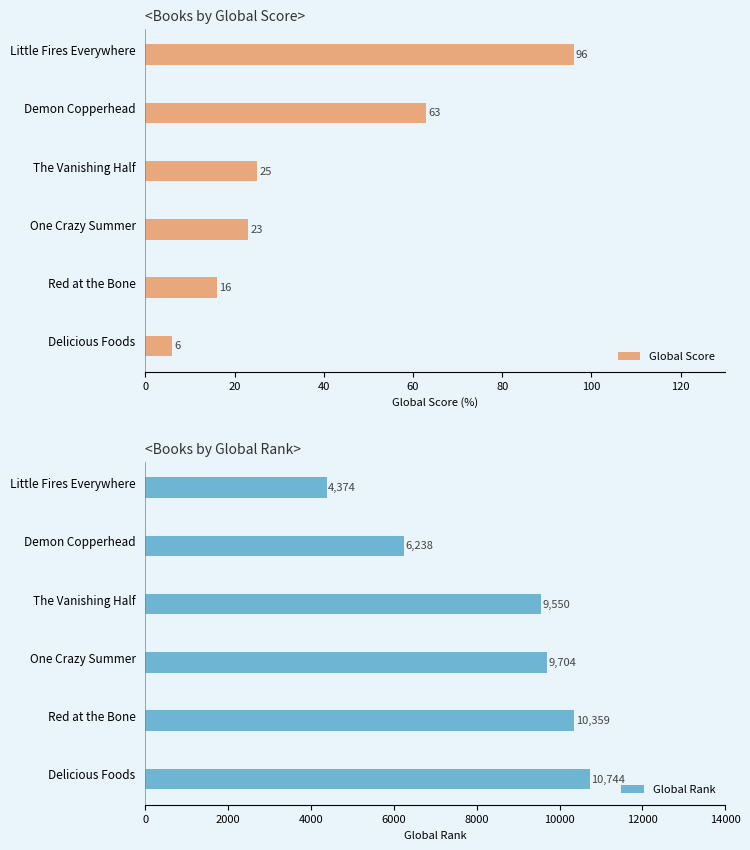

Rank the series by their average value, from lowest to highest.

Global Score, Global Rank